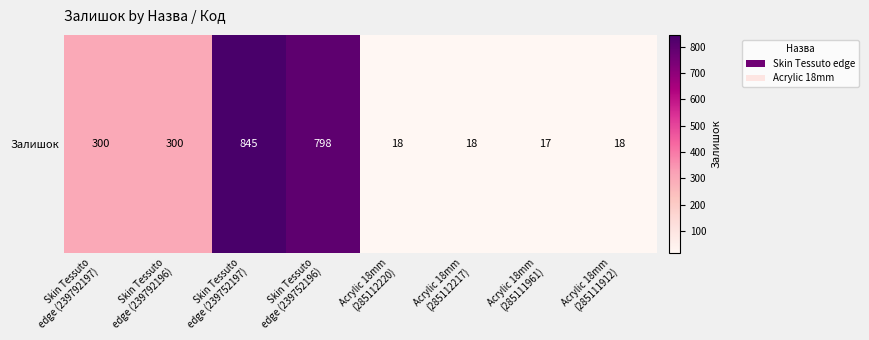

Rank the categories by value from lowest to highest.

Acrylic 18mm
(285111961), Acrylic 18mm
(285112220), Acrylic 18mm
(285112217), Acrylic 18mm
(285111912), Skin Tessuto
edge (239792197), Skin Tessuto
edge (239792196), Skin Tessuto
edge (239752196), Skin Tessuto
edge (239752197)